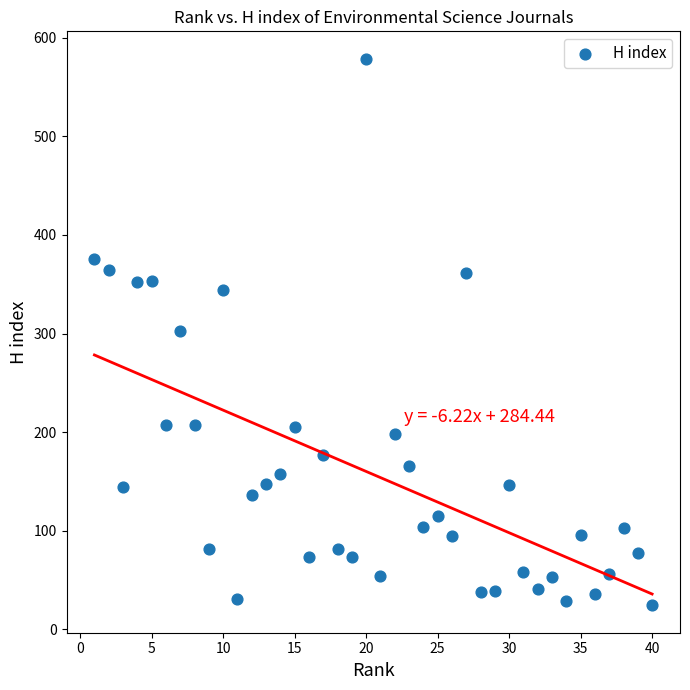

What is the range of X values (max minus min)?

39